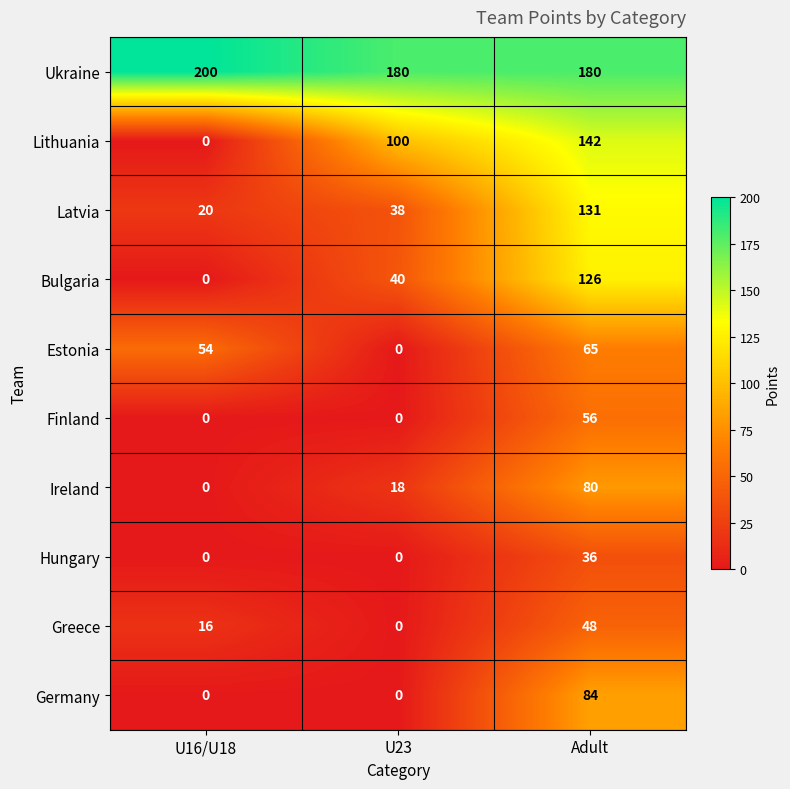

Which series has the largest total across all categories?

Ukraine